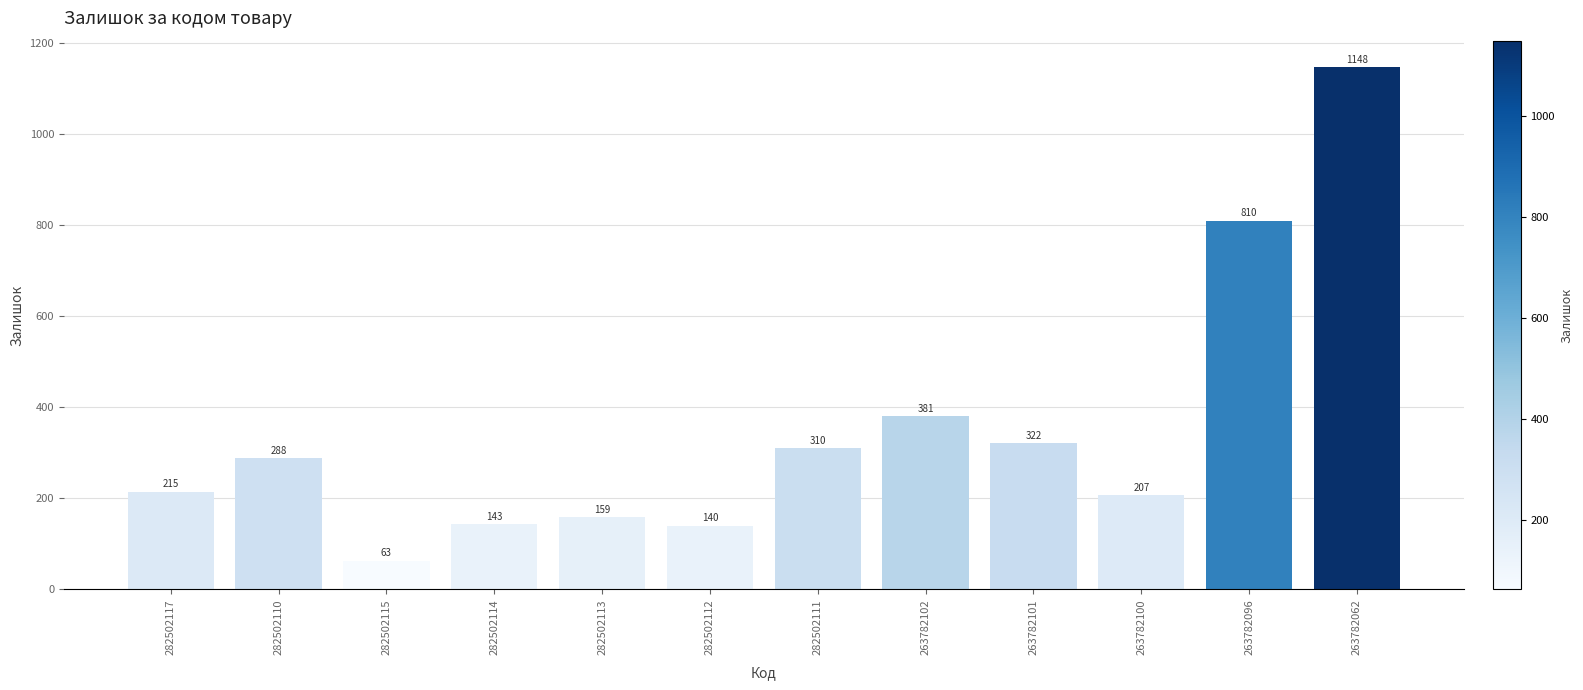

True or false: the data shows 310 at 282502111.

True